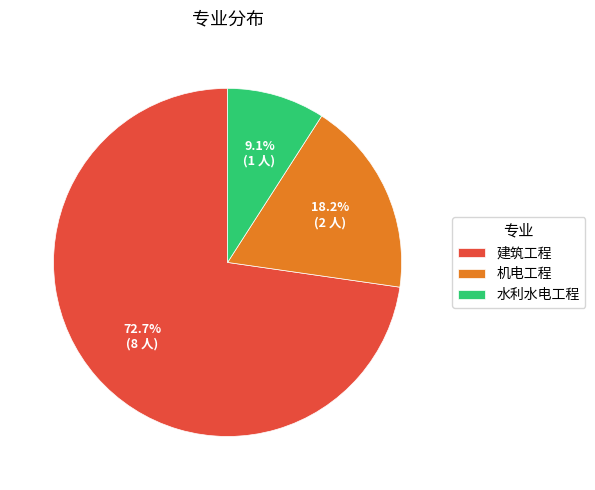

Count the number of slices in the pie.

3